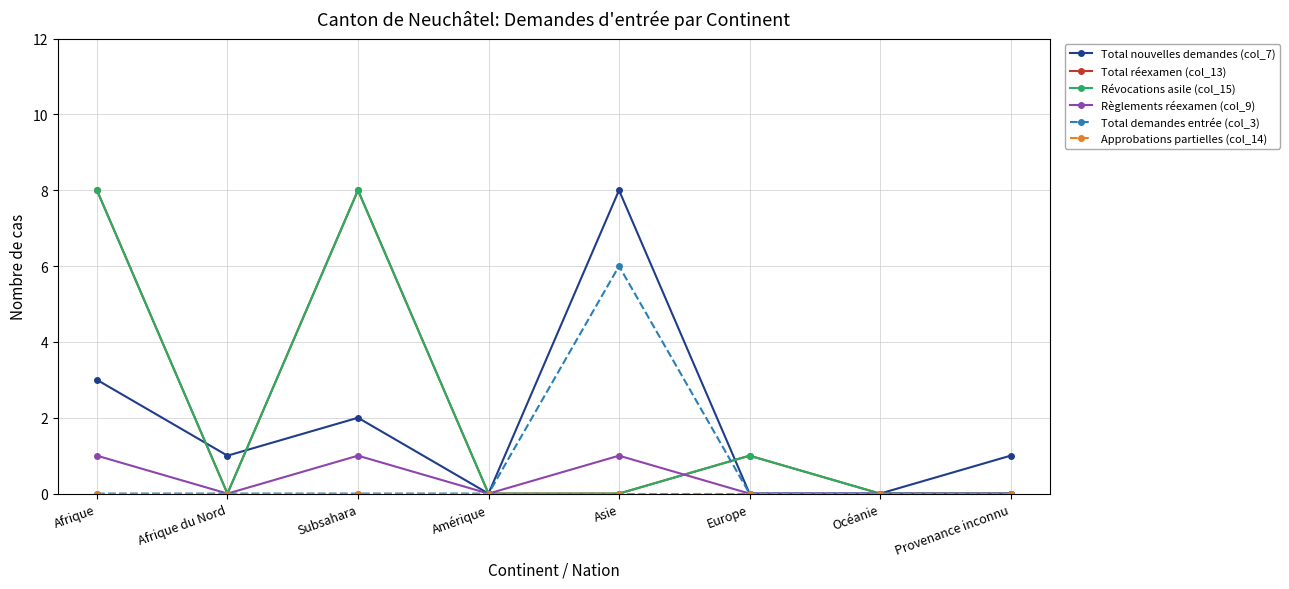

True or false: Règlements réexamen (col_9) and Total nouvelles demandes (col_7) cross at least once.

False